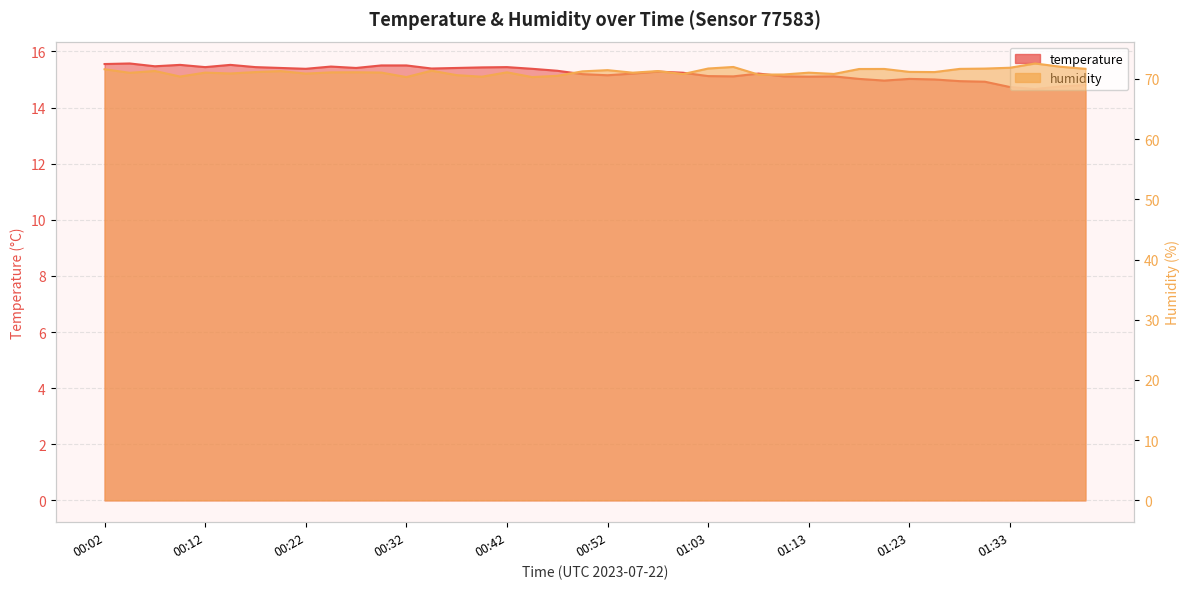

Rank the series by their maximum value, from lowest to highest.

temperature, humidity